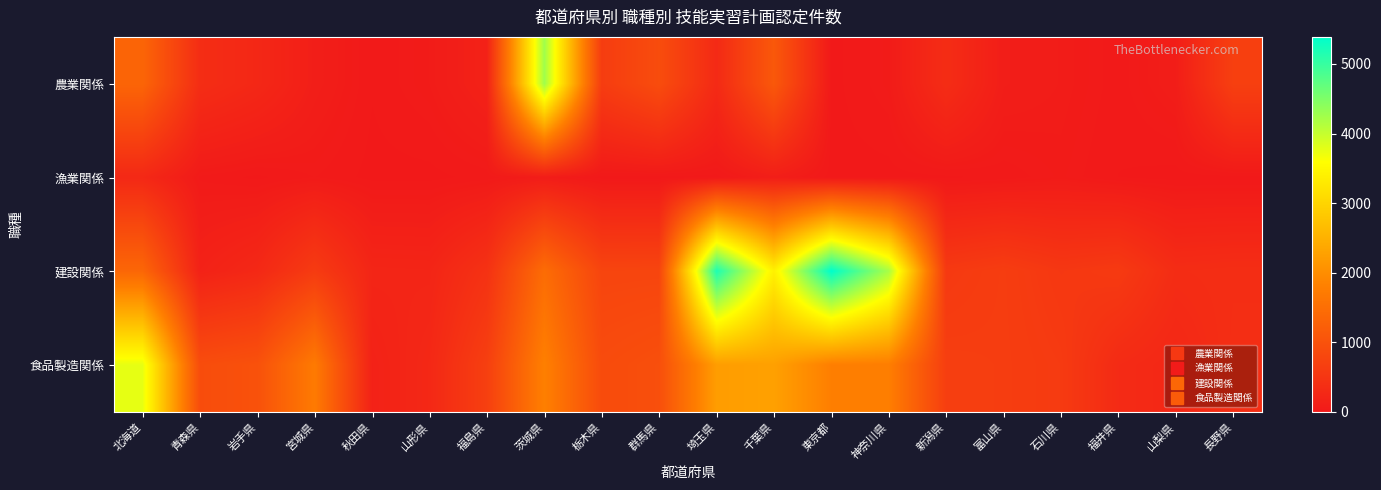

At 石川県, list the series in order from smallest to largest.

漁業関係, 農業関係, 建設関係, 食品製造関係